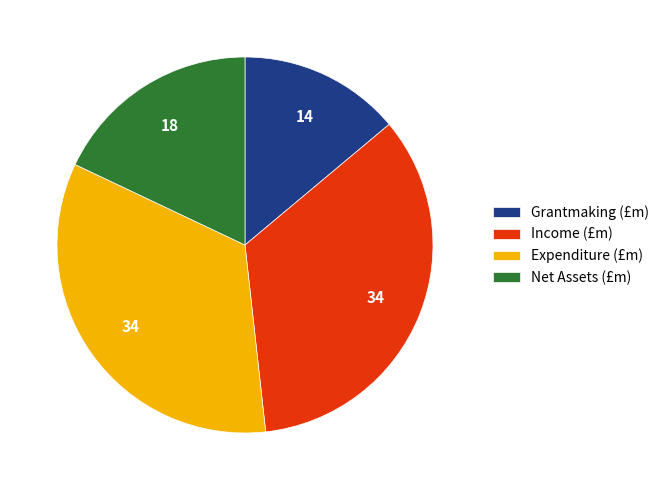

True or false: Income (£m) accounts for 34% of the total.

True